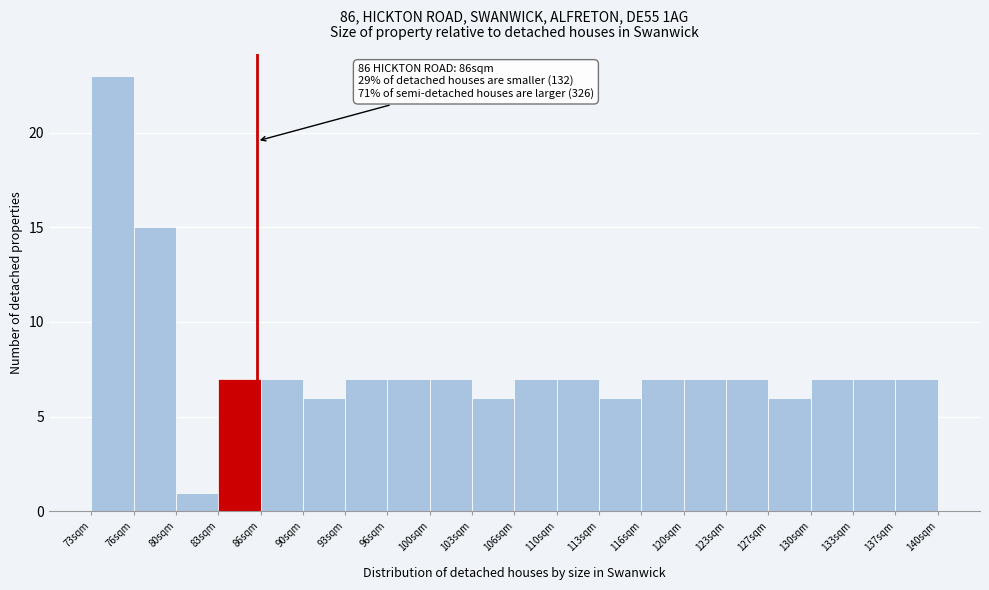

Which range on the x-axis has the tallest bar?

73.0 to 76.0